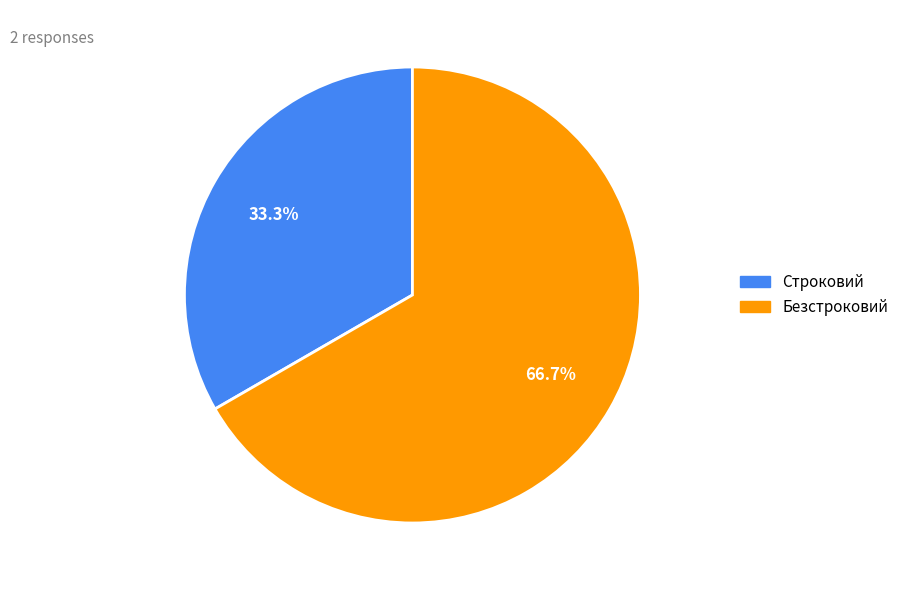

How many segments does this pie chart have?

2